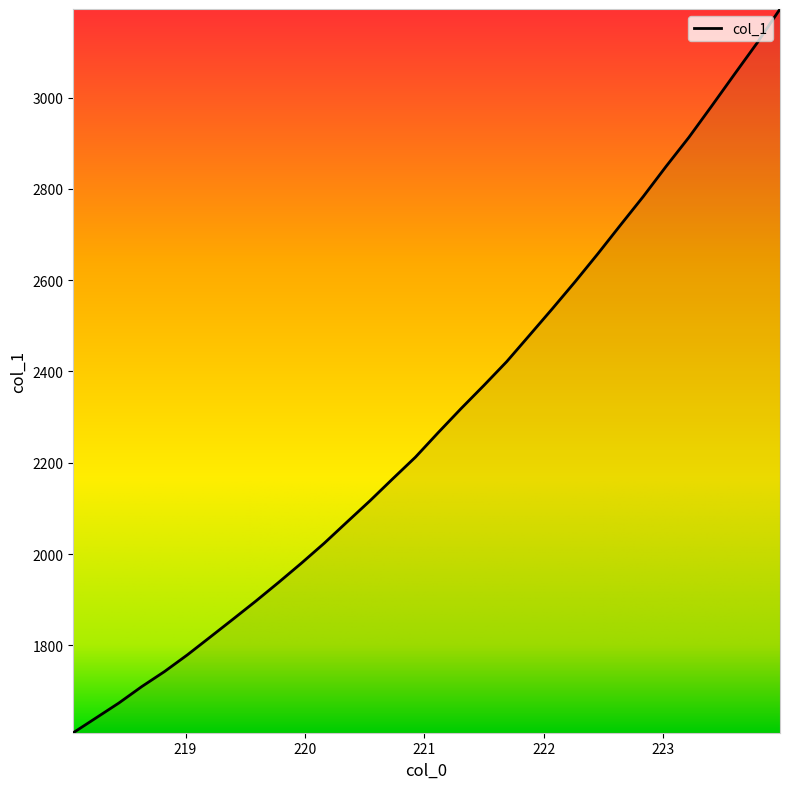

What is the smallest value displayed?

1608.4